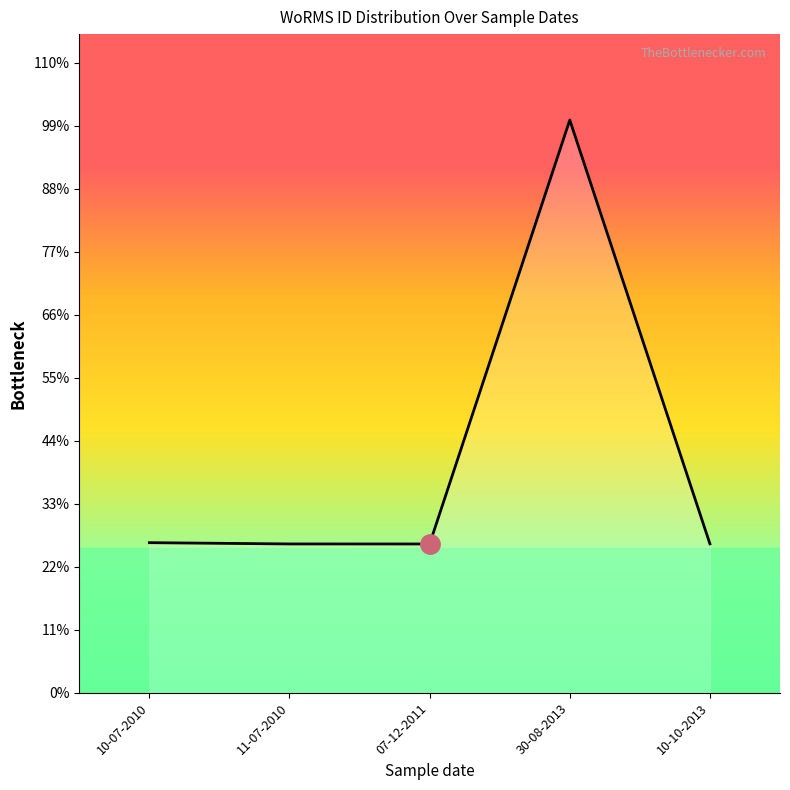

At which category does the data reach its first local peak?

30-08-2013